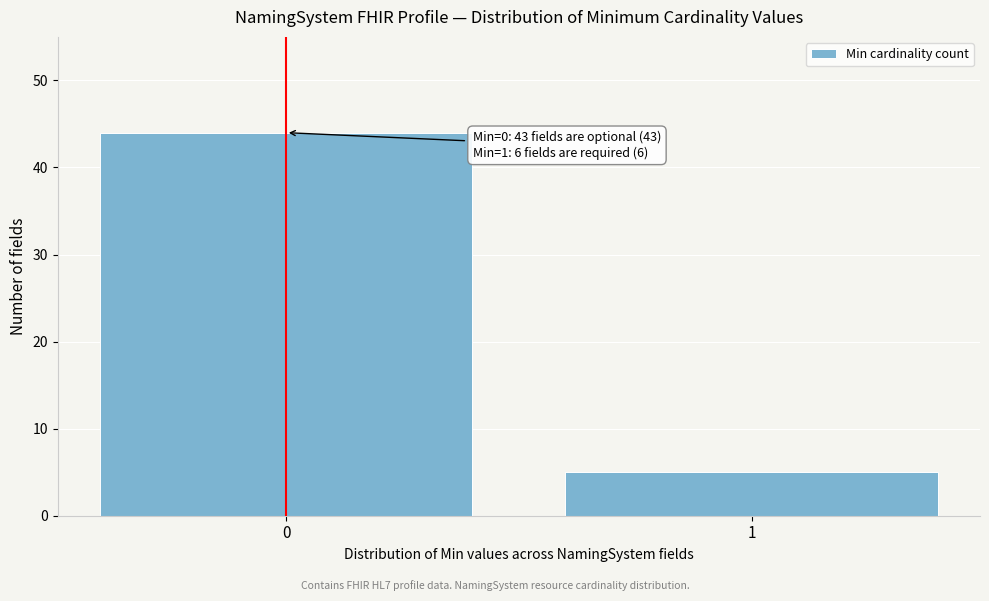

Reading right to left, transcribe all the data shown in this chart.

5	44